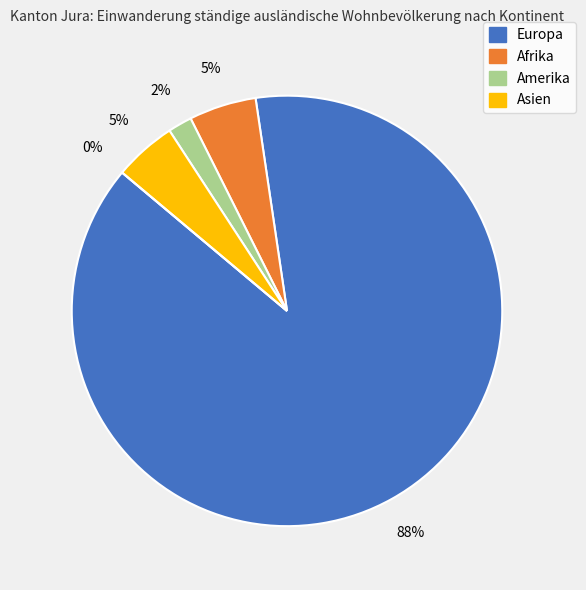

Does Europa represent more than half of the total?

Yes